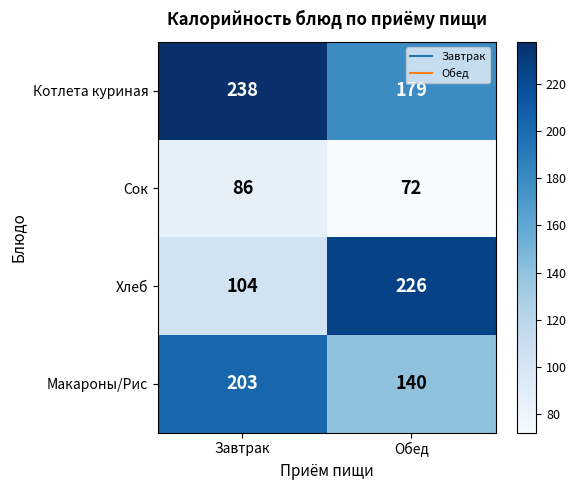

Reading left to right, list all the values displayed in this chart.

Котлета куриная: 238	179
Сок: 86	72
Хлеб: 104	226
Макароны/Рис: 203	140